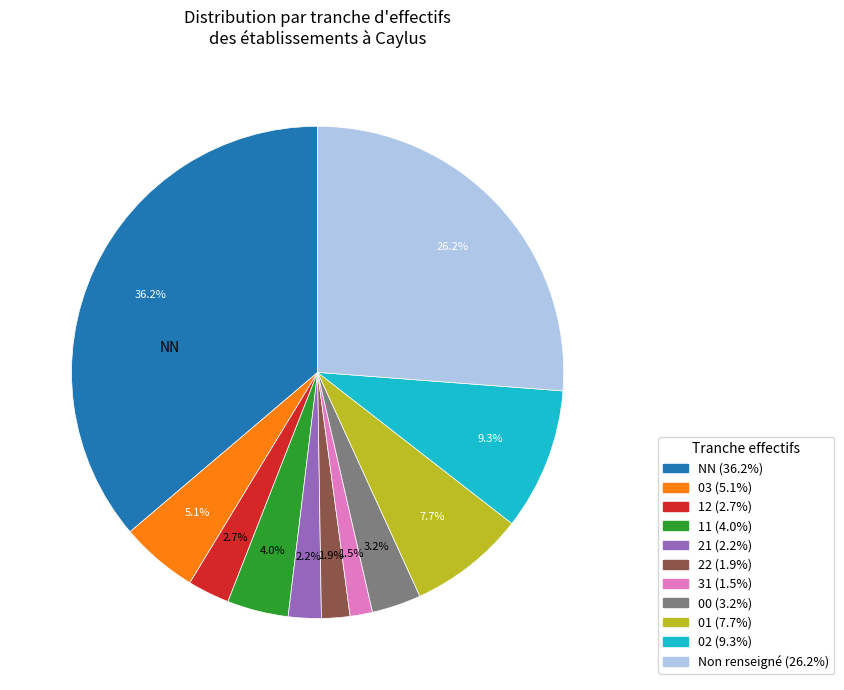

Is there a majority slice in this chart?

No